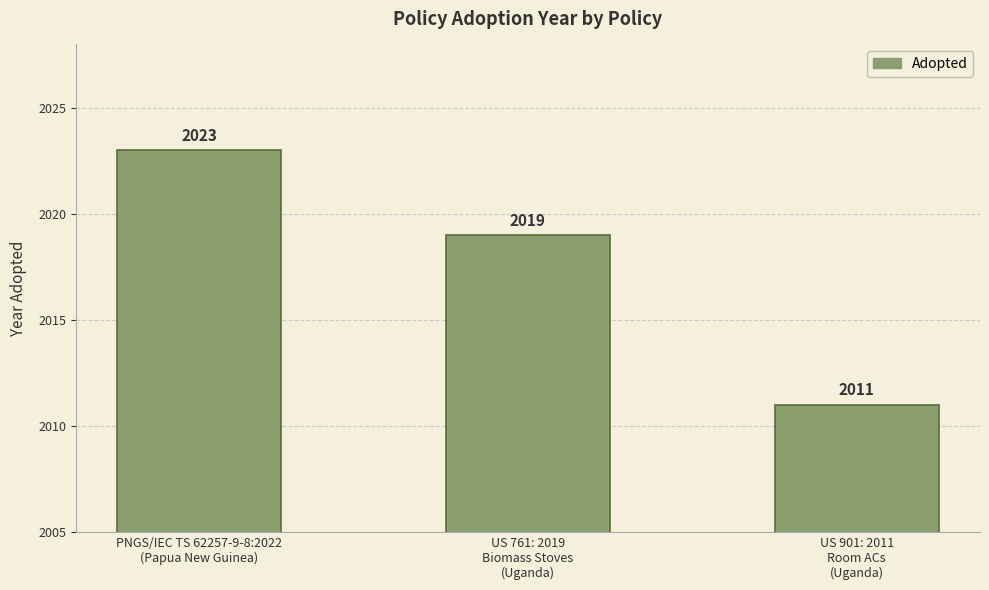

What is the value of the 2nd bar from the left?

2019